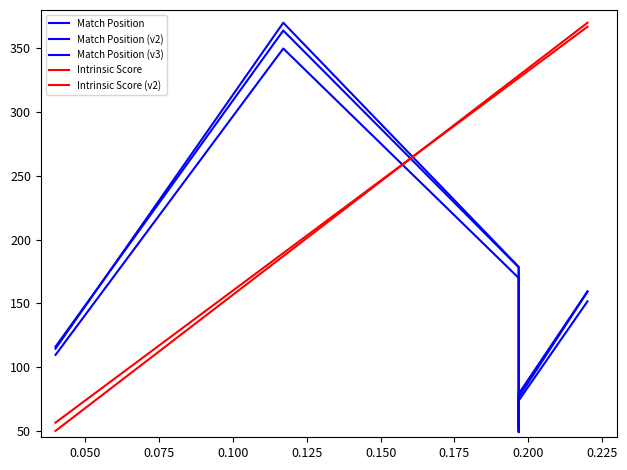

Which series has the widest spread of values?

Match Position